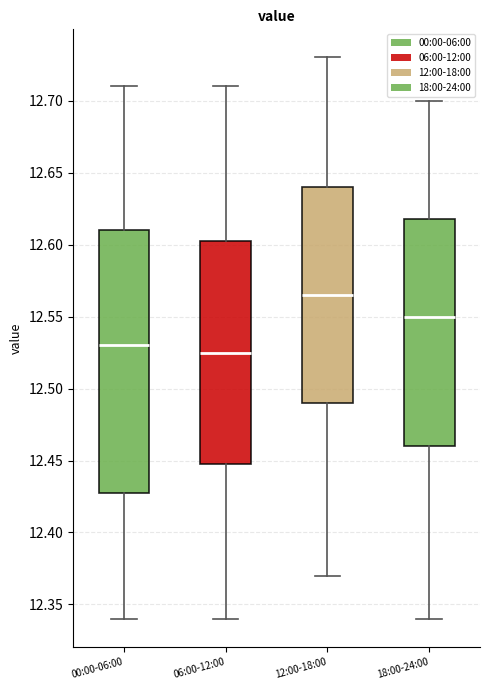

Which box is the tallest, from its lower edge to its upper edge?

00:00-06:00